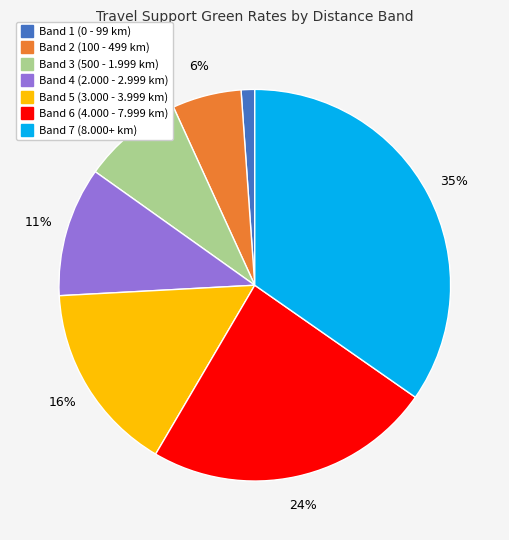

Which slice is the smallest?

Band 1 (0 - 99 km)